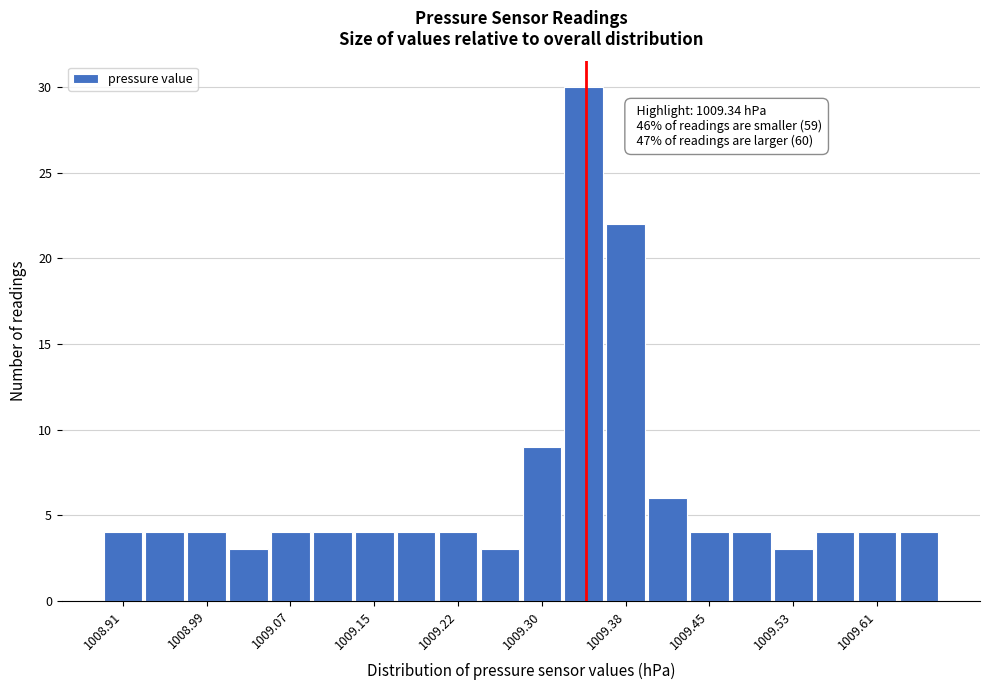

Around what value on the x-axis is the tallest bar? Give the approximate position of its centre, as read against the axis.

1009.34